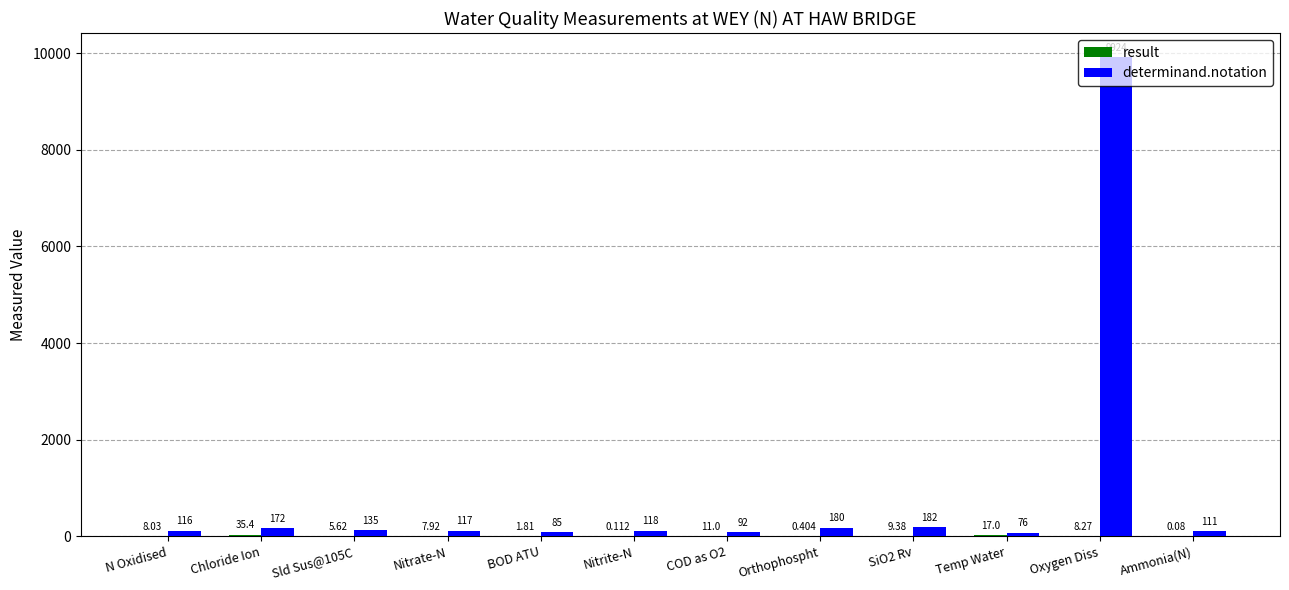

Which category has the highest value across all series?

Oxygen Diss